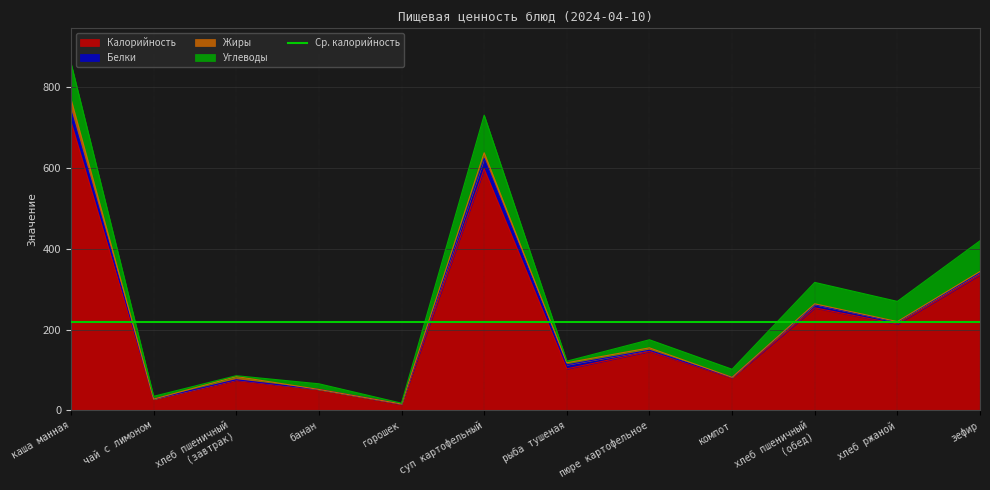

What is the average value of the Калорийность series?

218